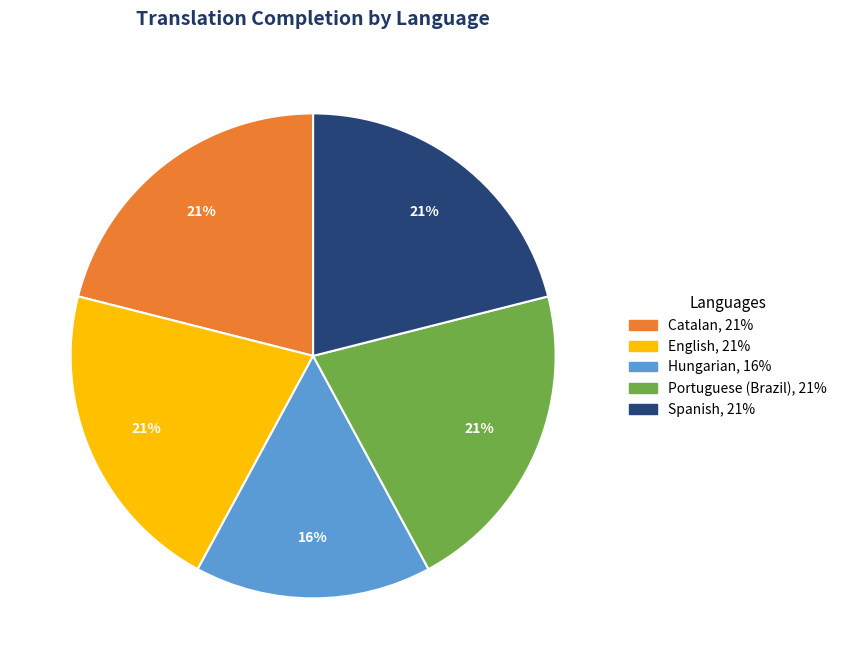

To the nearest percent, what is the difference between the largest and smallest slice percentages?

5%